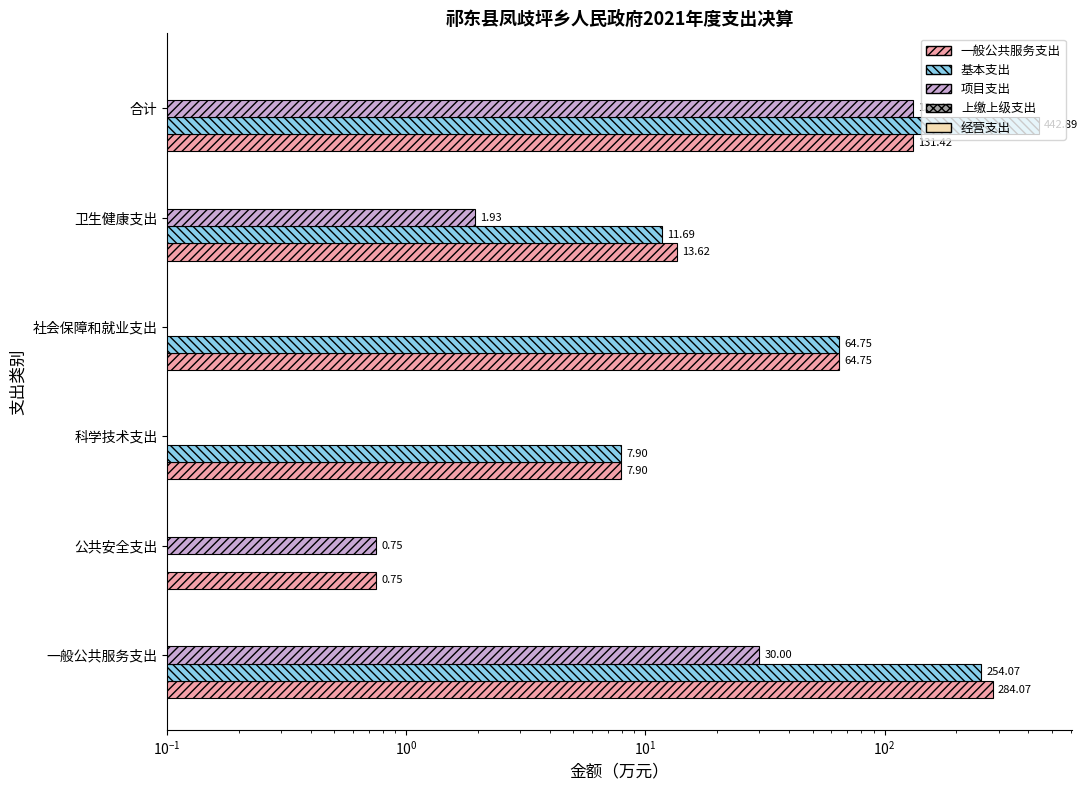

What is the value of the 一般公共服务支出 bar at the 5th from the left?

13.6